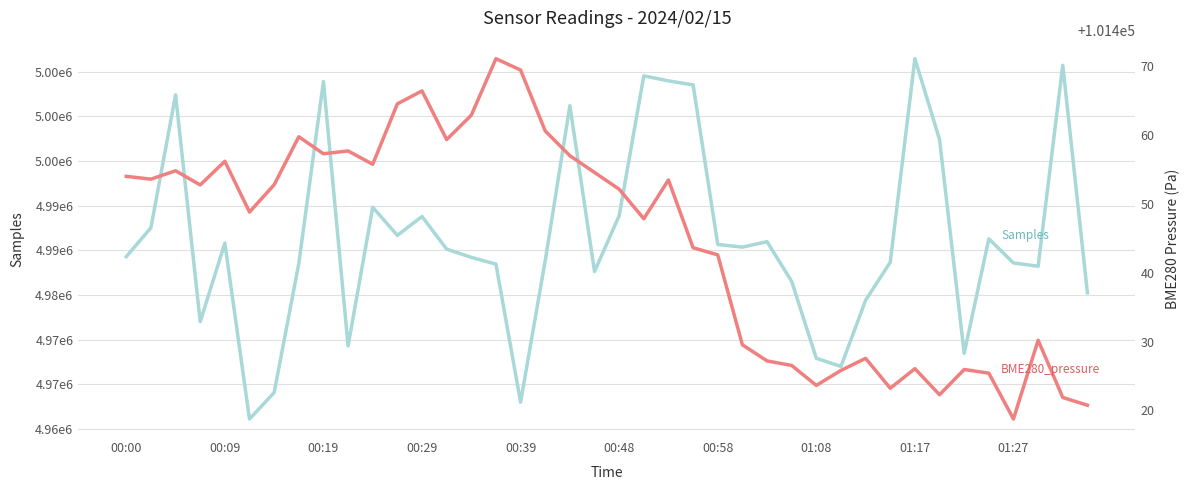

What is the difference between the maximum and minimum values in the Samples series?

40359.0